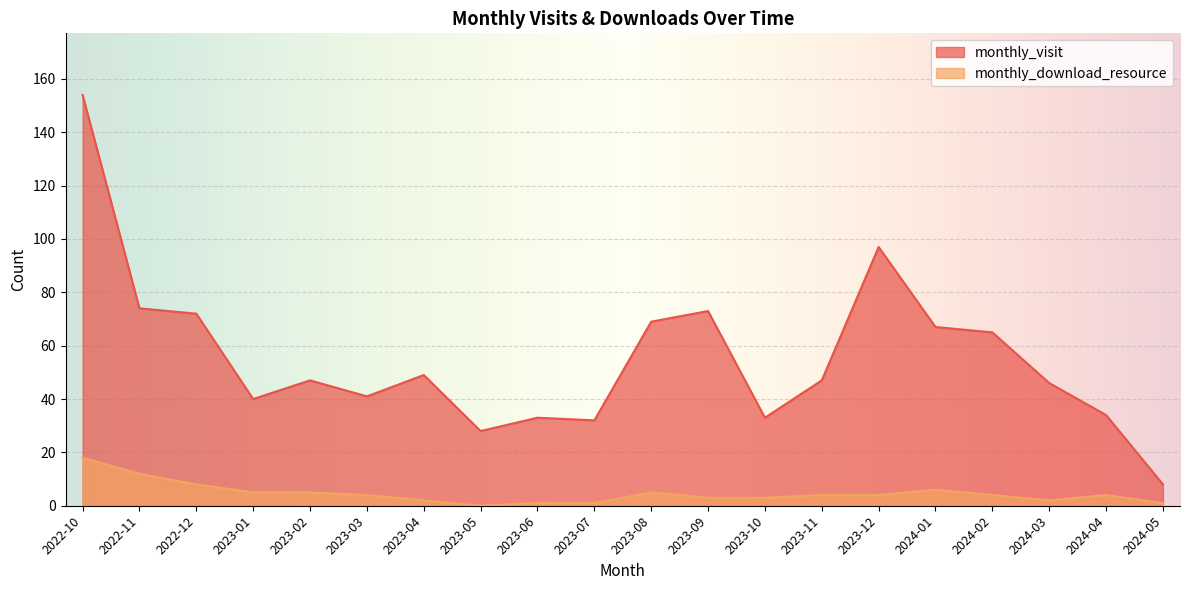

What is the average value of the monthly_visit series?

55